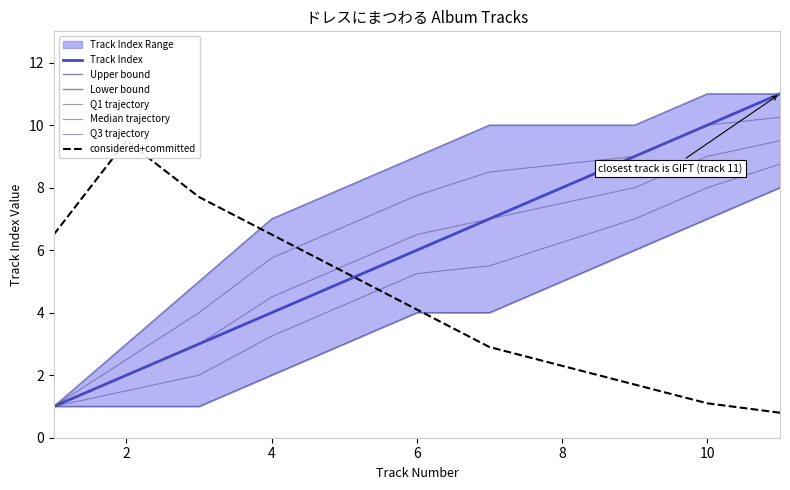

What is the difference between the values at 6 and 10?

4